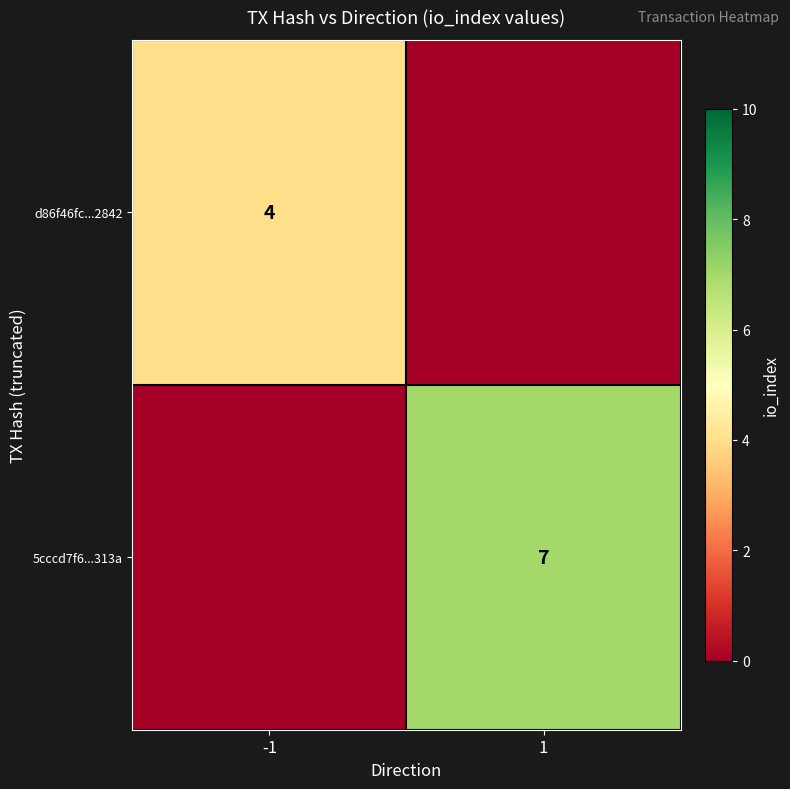

Which category has the highest value across all series?

1